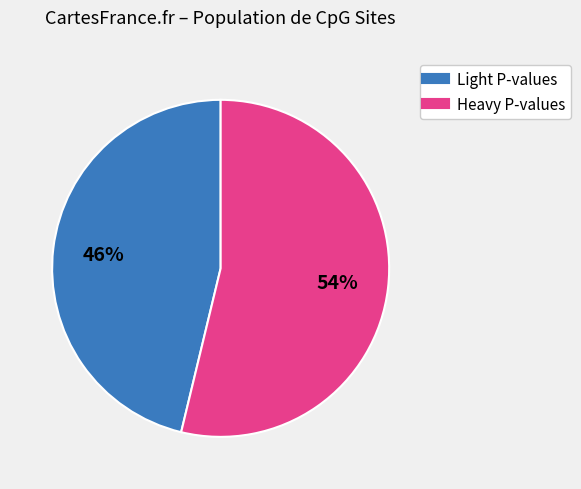

To the nearest percent, what is the difference between the largest and smallest slice percentages?

8%